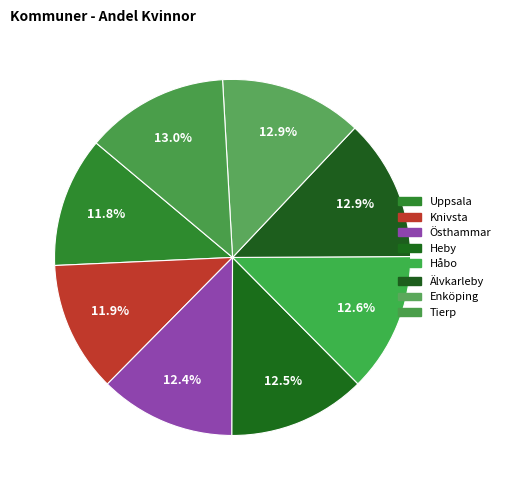

To the nearest percent, what is the combined percentage of Enköping and Östhammar?

25%